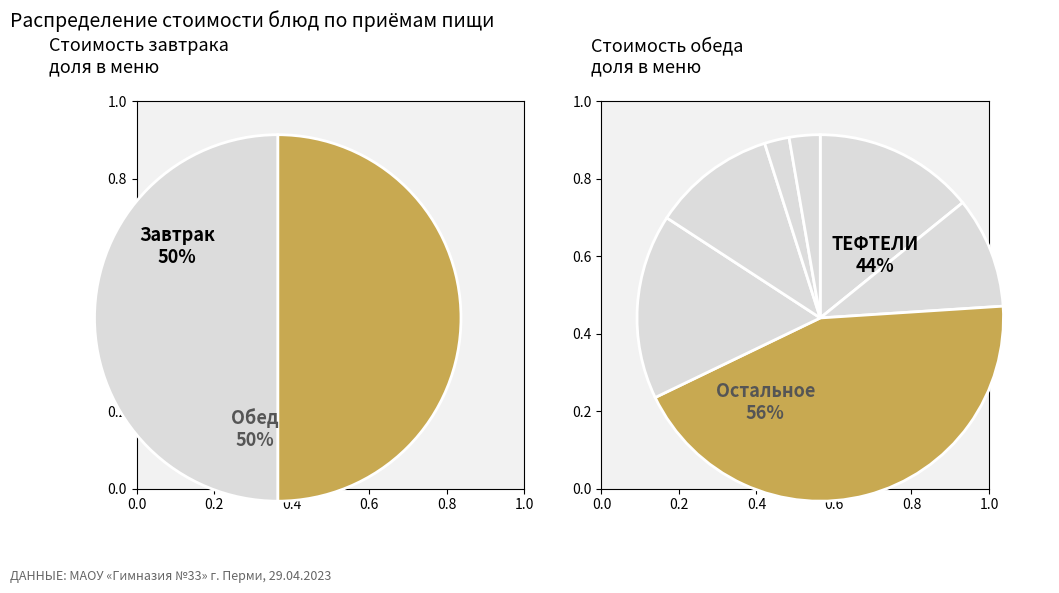

Is it true that ЗАПЕКАНКА ИЗ ТВОРОГА is 45% of the pie?

False